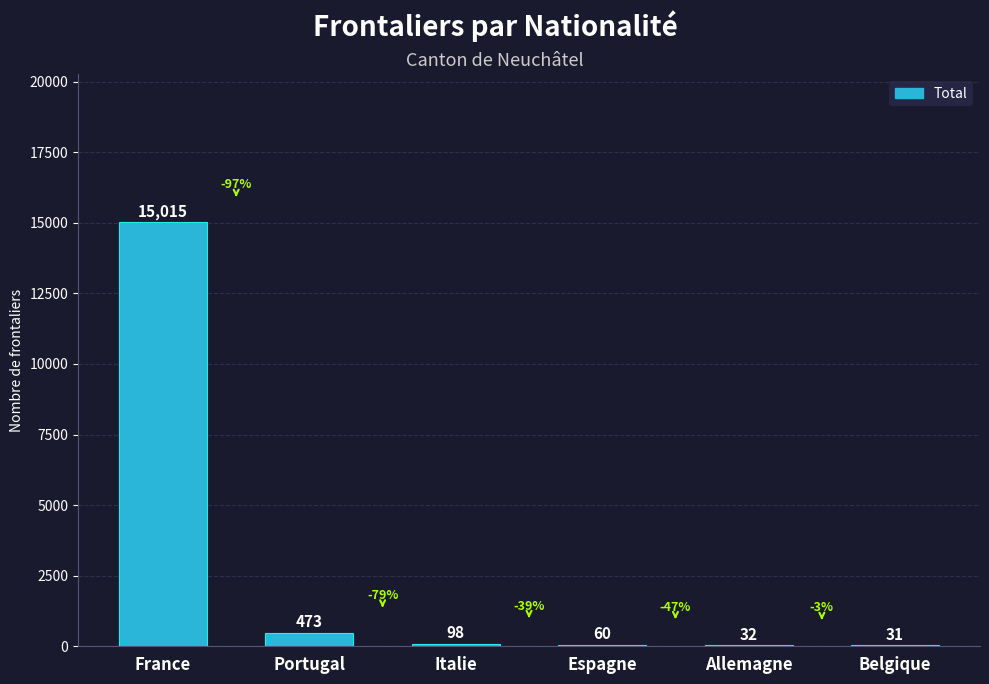

How many data points does each series have?

6